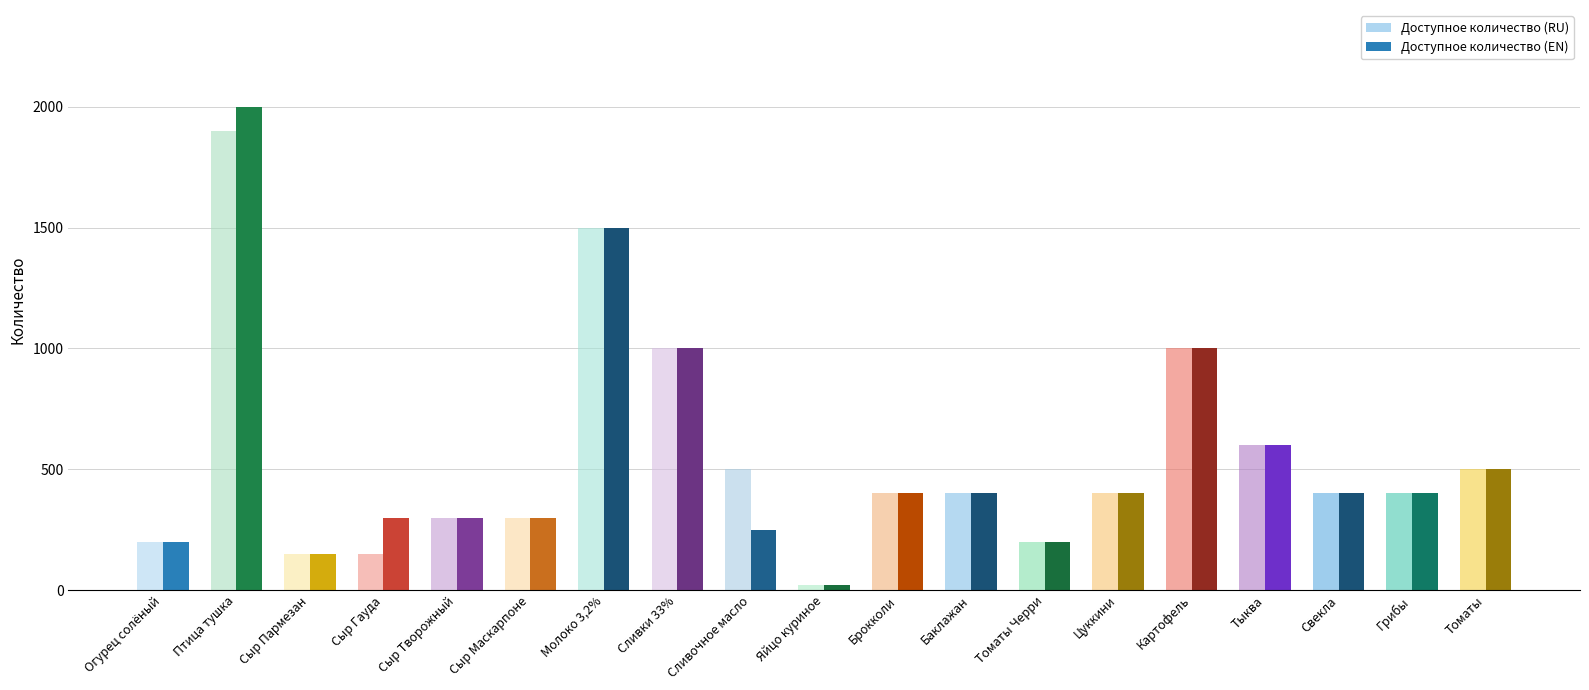

Rank the categories by Доступное количество (RU) value from lowest to highest.

Яйцо куриное, Сыр Пармезан, Сыр Гауда, Огурец солёный, Томаты Черри, Сыр Творожный, Сыр Маскарпоне, Брокколи, Баклажан, Цуккини, Свекла, Грибы, Сливочное масло, Томаты, Тыква, Сливки 33%, Картофель, Молоко 3,2%, Птица тушка